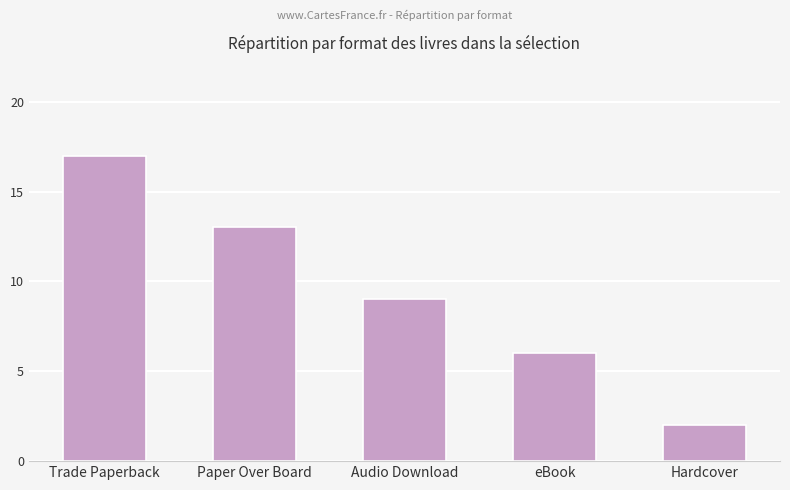

Reading right to left, extract all data points from this chart.

2	6	9	13	17